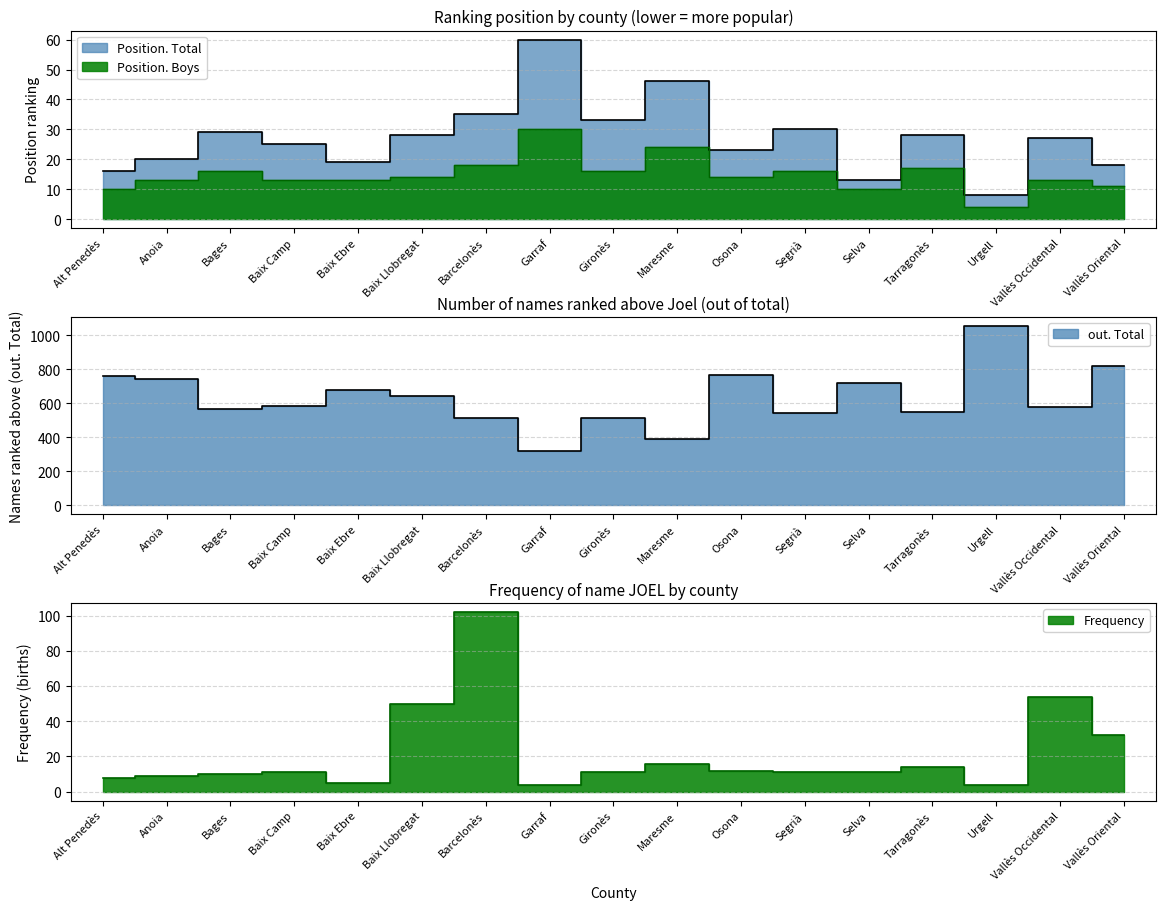

What is the total value across all series at Urgell?

1071